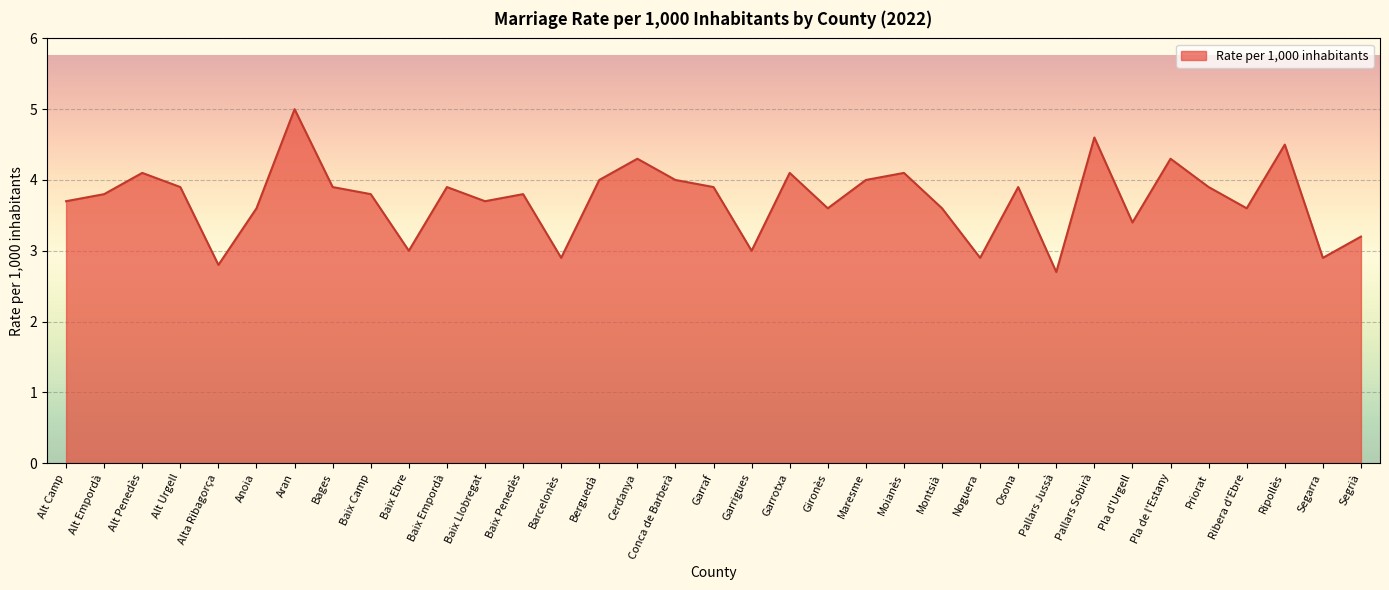

Which has a higher value, Gironès or Baix Empordà?

Baix Empordà